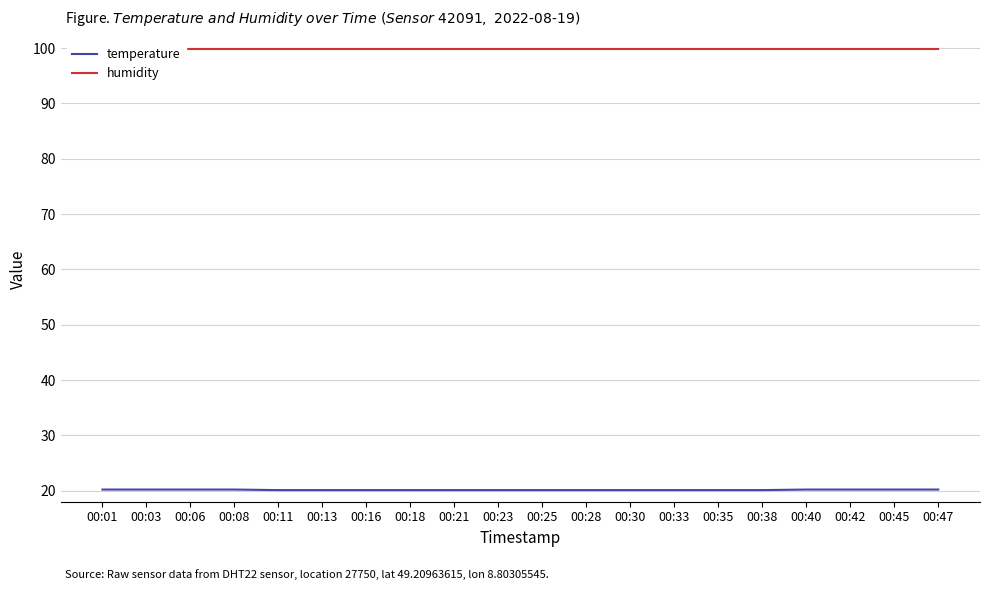

At how many categories does at least one series exceed 55?

20